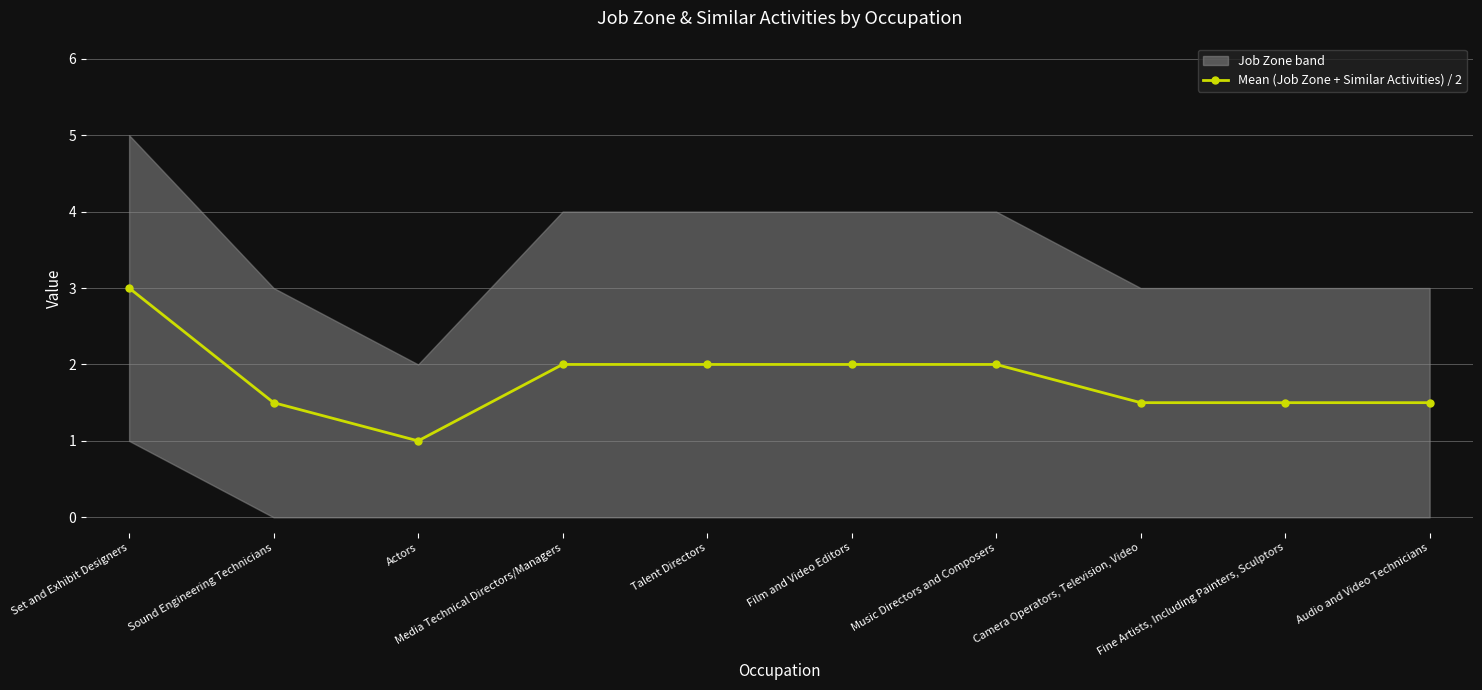

What is the change in value from Actors to Talent Directors?

+1.0